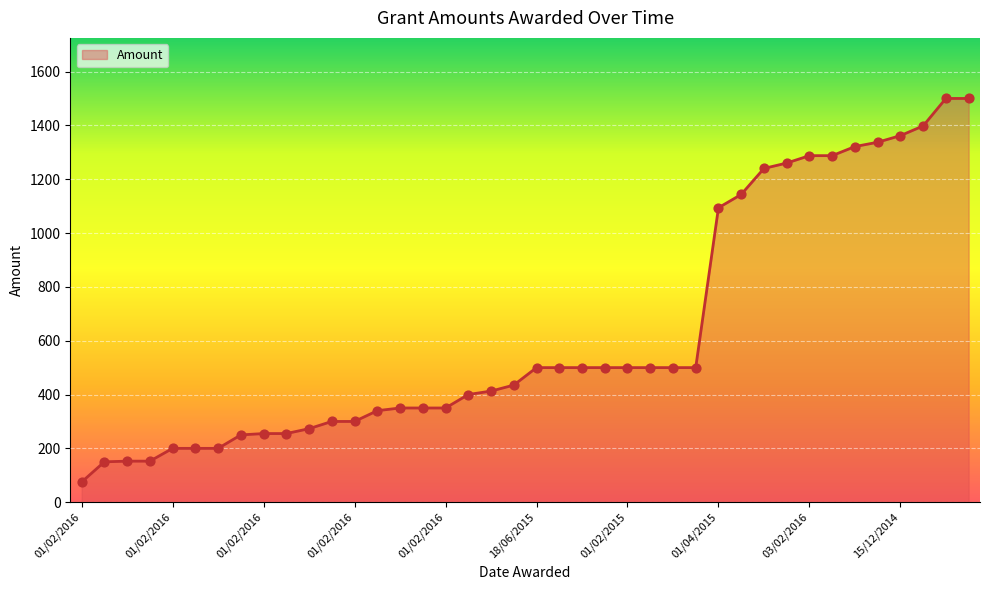

What is the minimum value shown in the chart?

75.0